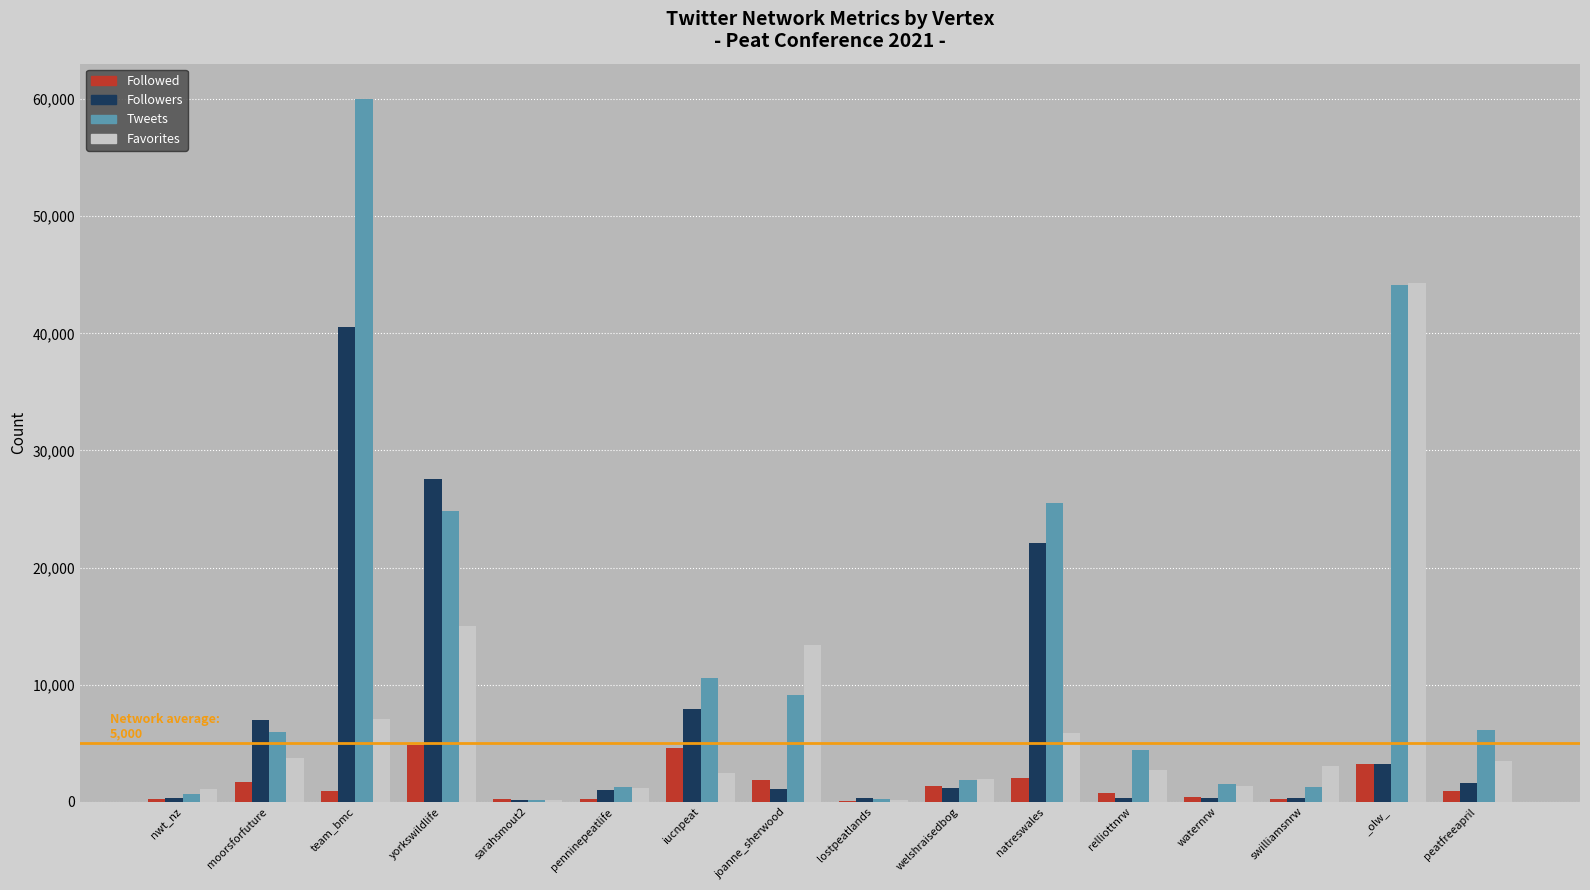

Which series has the largest total across all categories?

Tweets